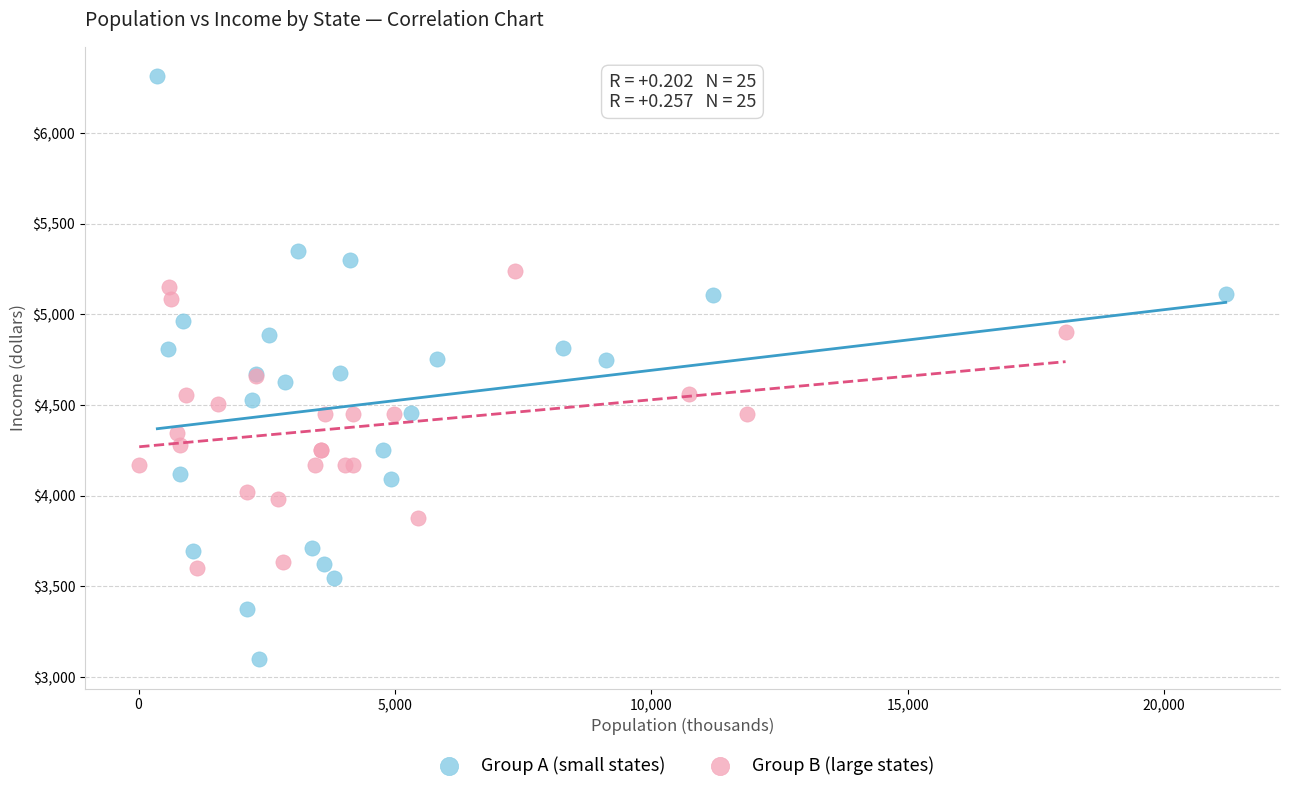

Which series contains the highest Y value?

Group A (small states)